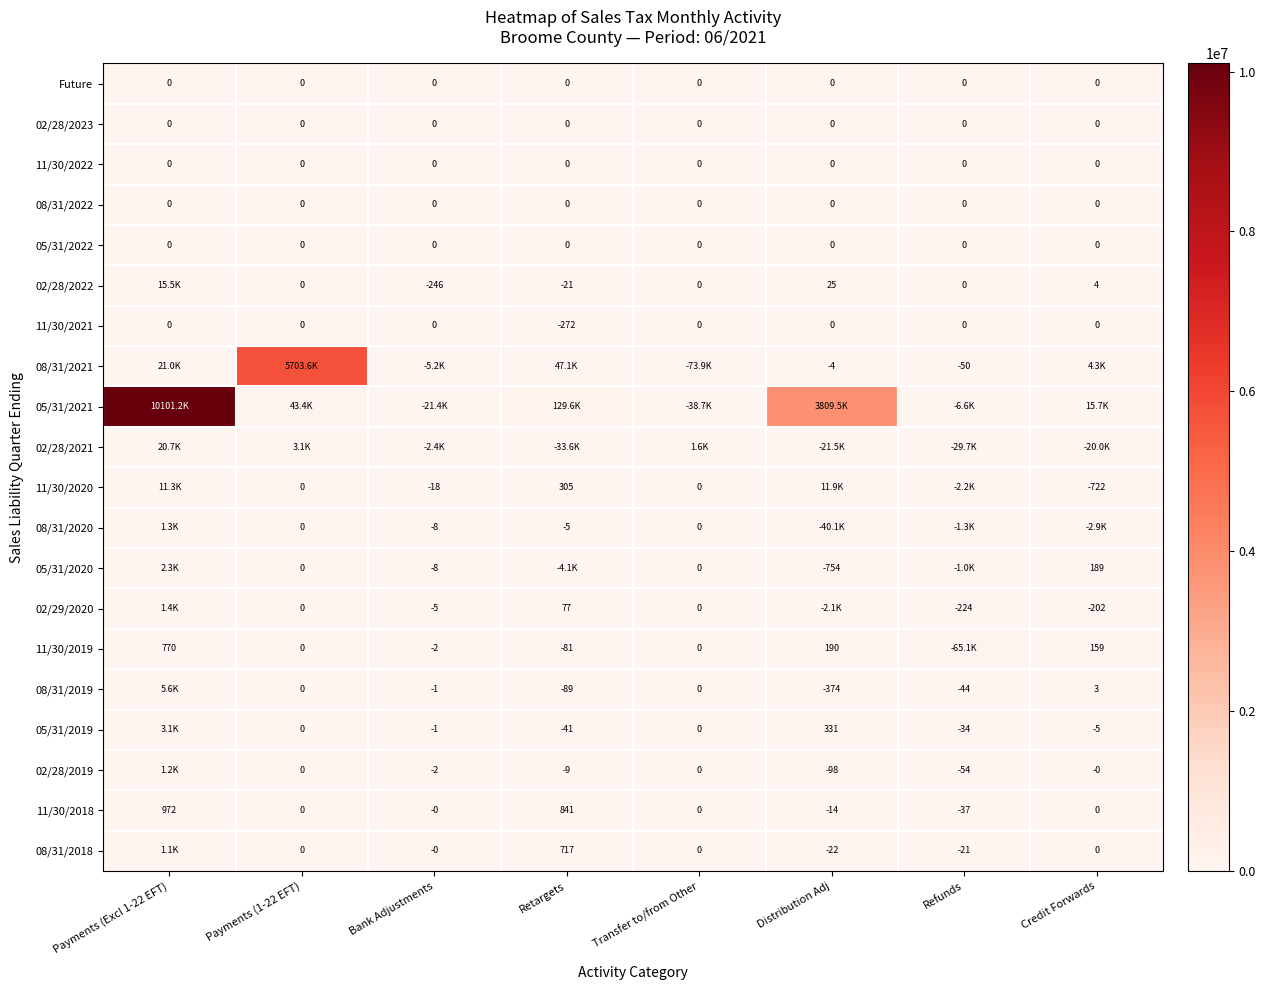

Is the value of Future at Transfer to/from Other greater than the value of 05/31/2020 at Bank Adjustments?

Yes